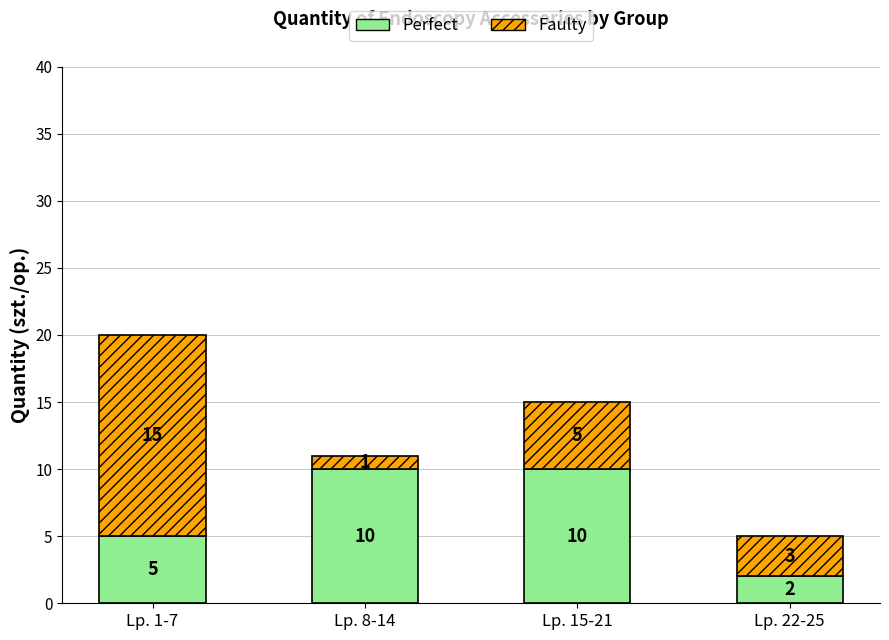

The value of Perfect at Lp. 22-25 is 0. True or false?

False